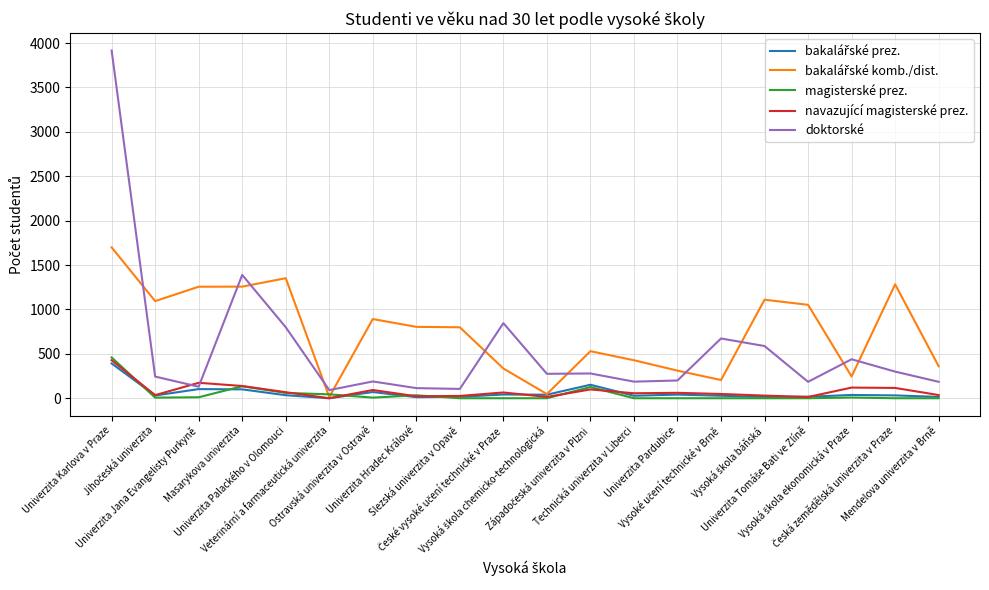

Which series has the widest spread of values?

doktorské